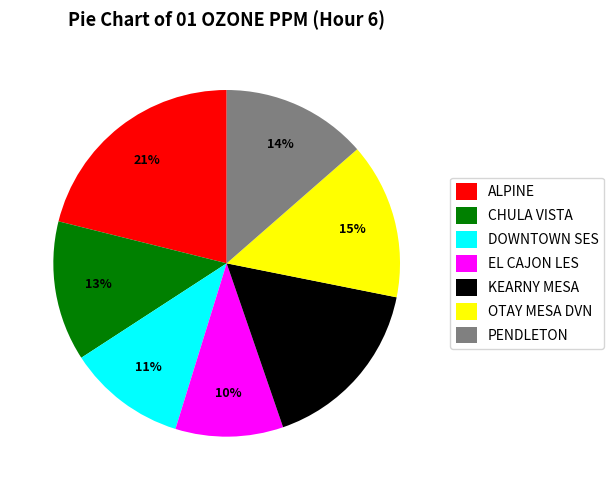

To the nearest percent, what is the average slice percentage?

14%